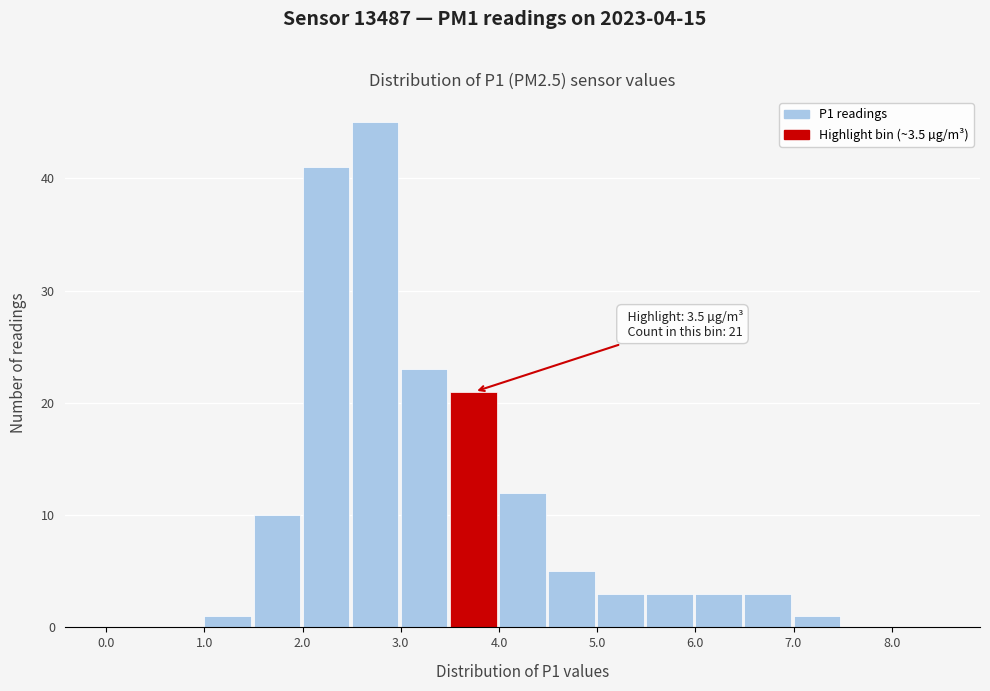

Which range on the x-axis has the tallest bar?

2.5 to 3.0